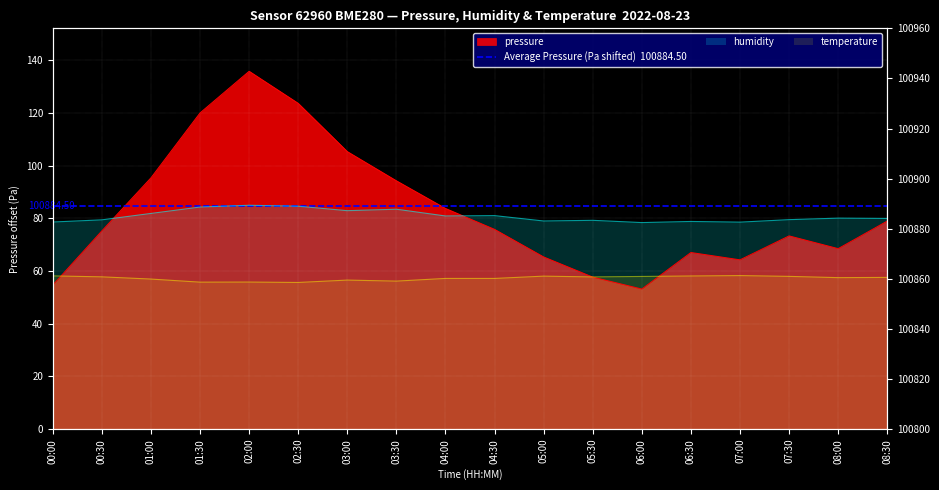

Where is the first local maximum for pressure?

02:00